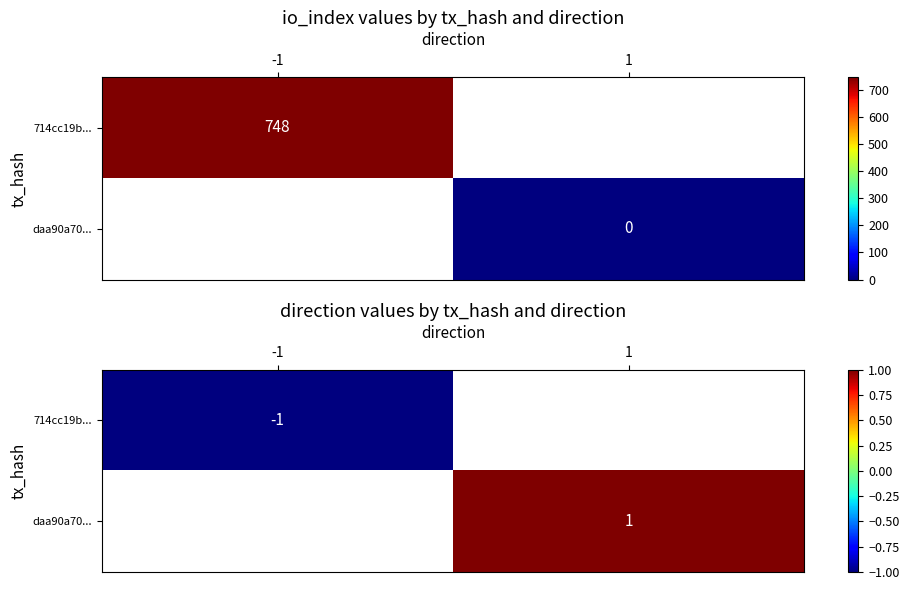

How many categories are shown in the chart?

2